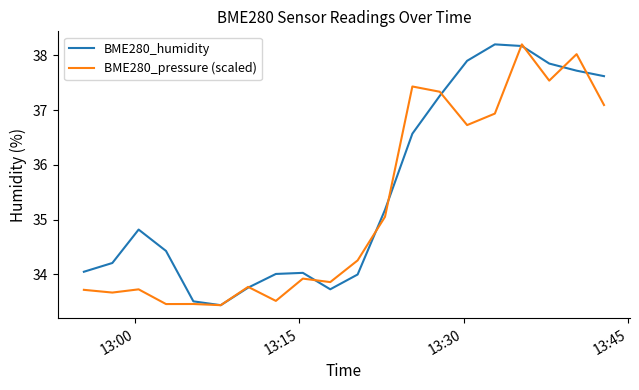

Which series has the largest total across all categories?

BME280_humidity